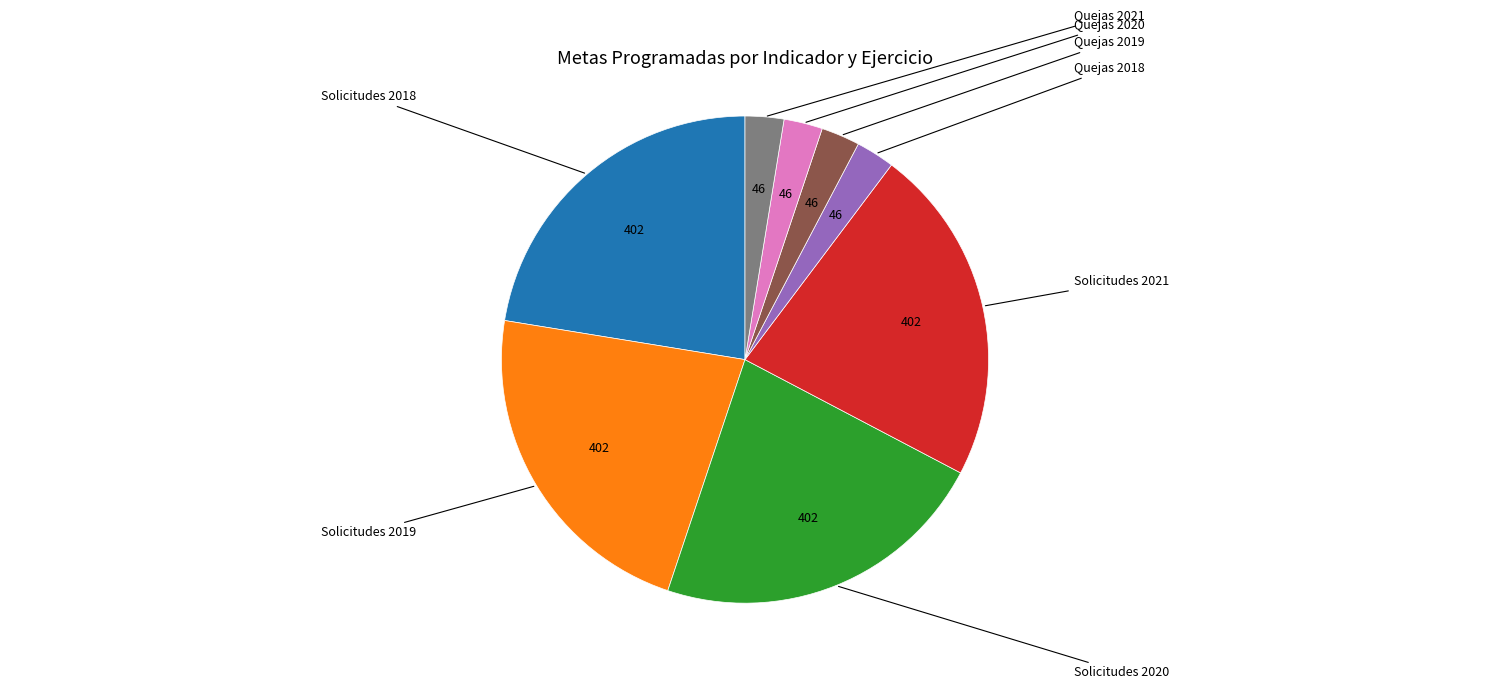

Is there any slice that represents more than half of the pie?

No